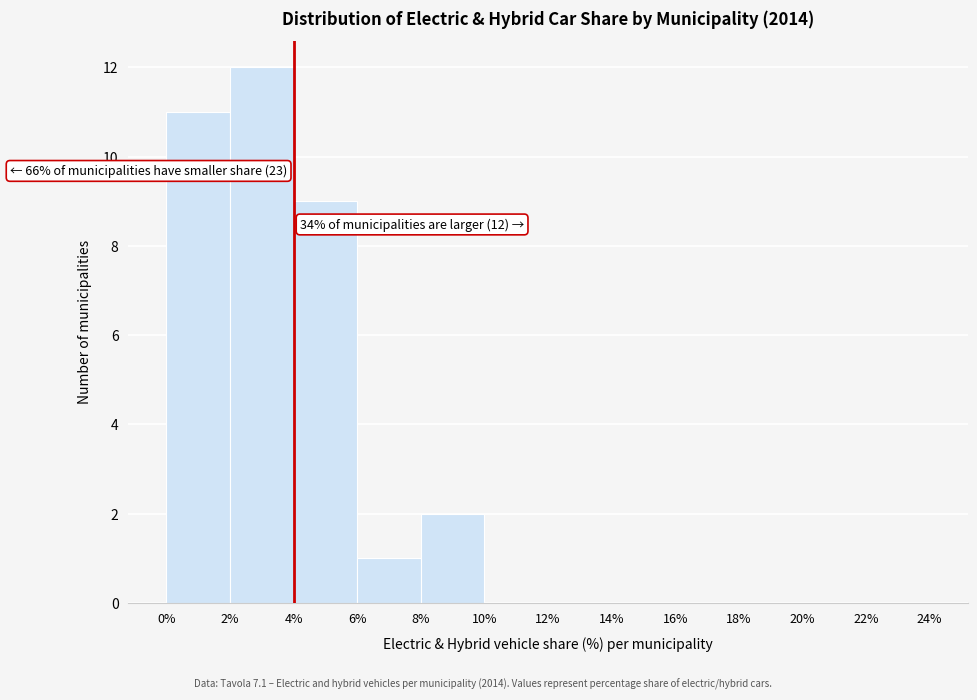

Which range on the x-axis has the tallest bar?

2% to 4%